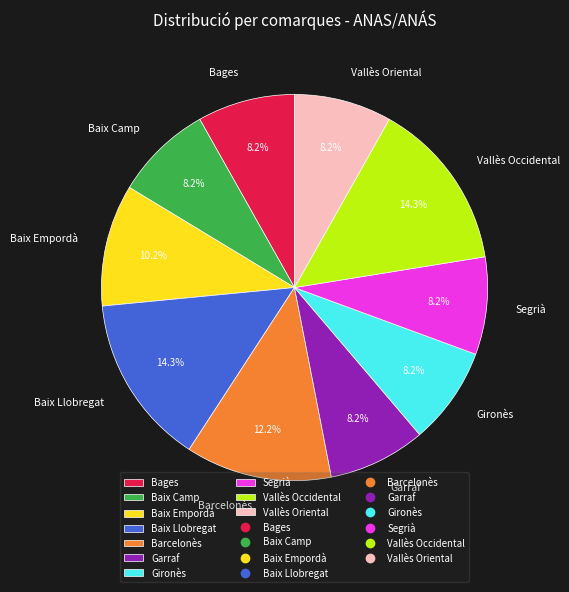

True or false: Bages accounts for 8% of the total.

True